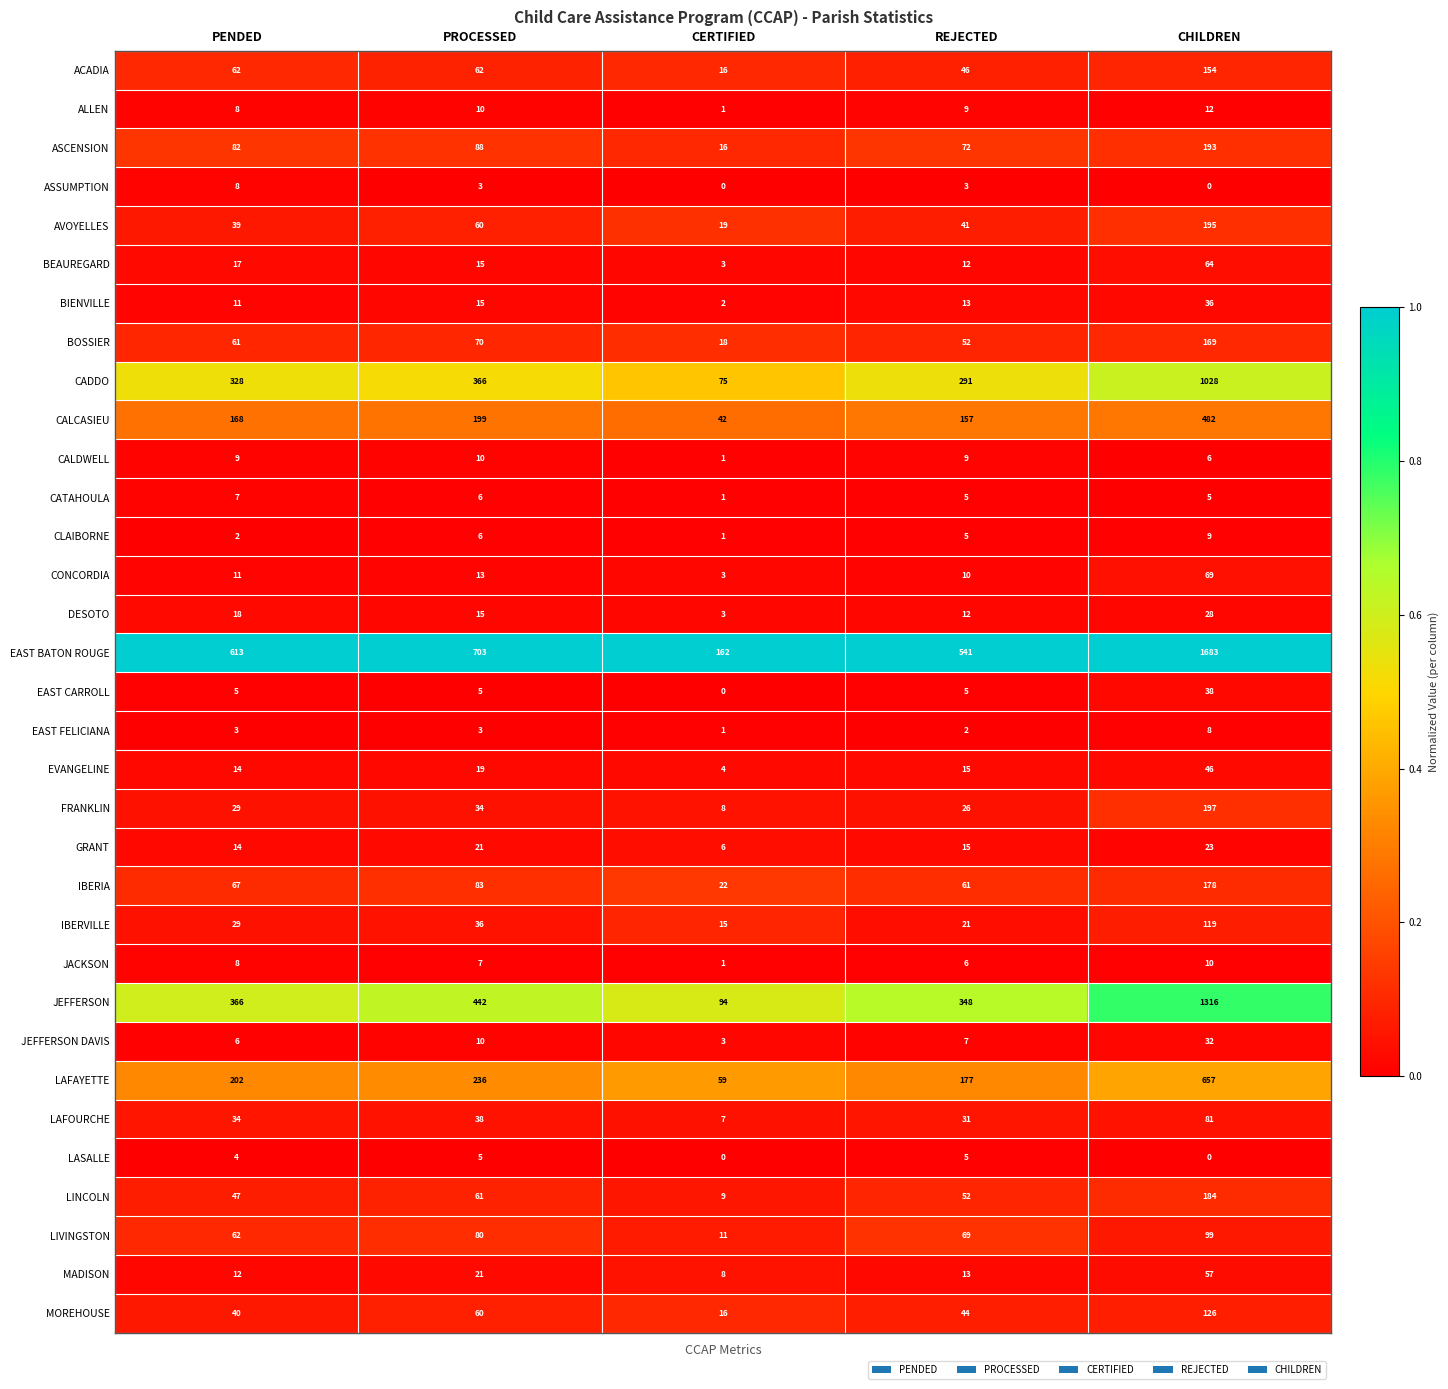

Where is IBERIA nearest to the value 100?

PROCESSED